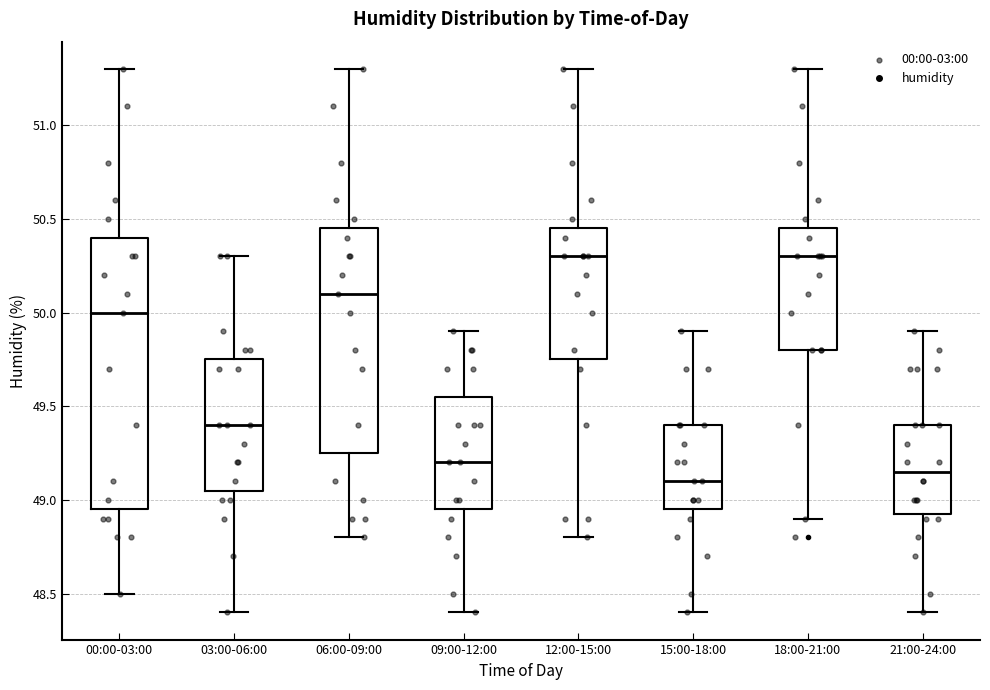

Which box is the tallest, from its lower edge to its upper edge?

00:00-03:00